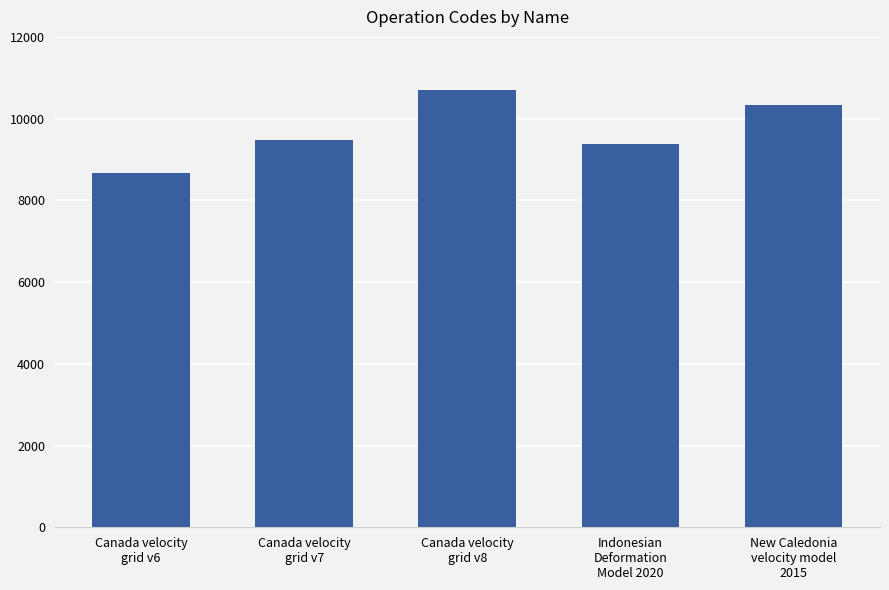

Read the value at Canada velocity
grid v7, to the nearest 50.

9500